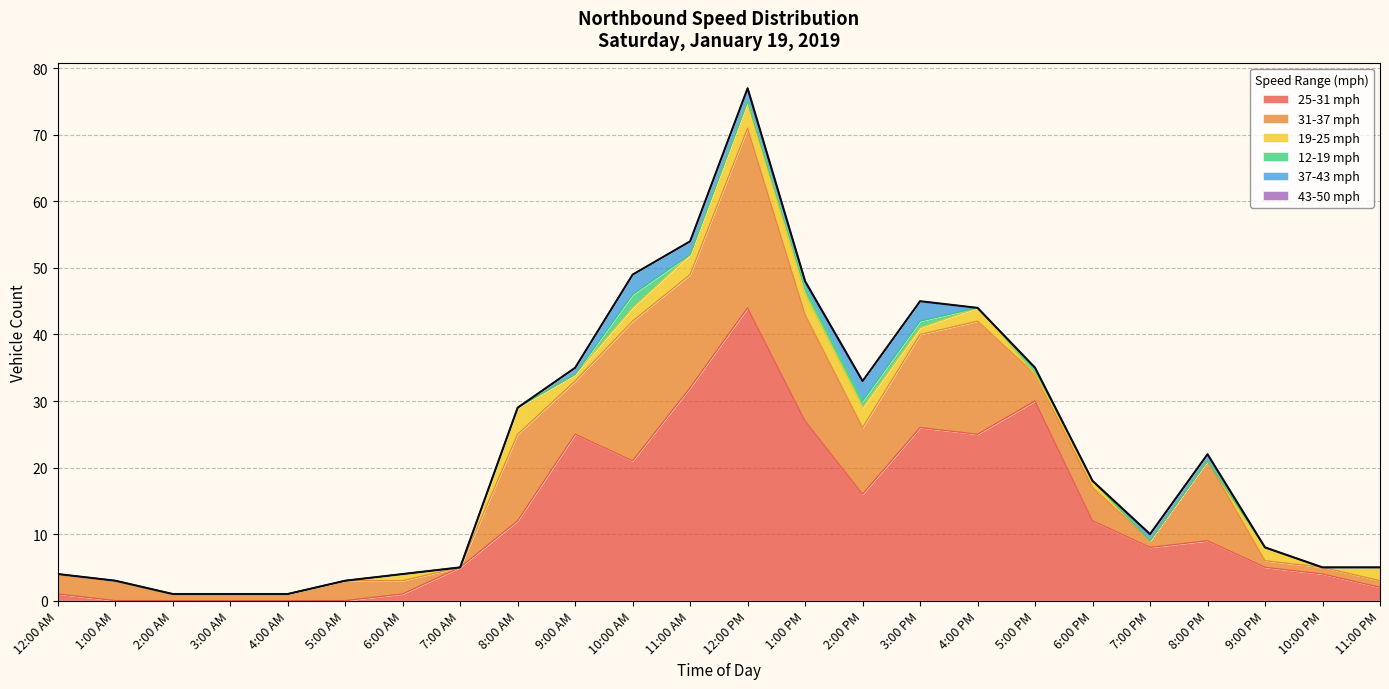

How many distinct data groups are displayed?

6